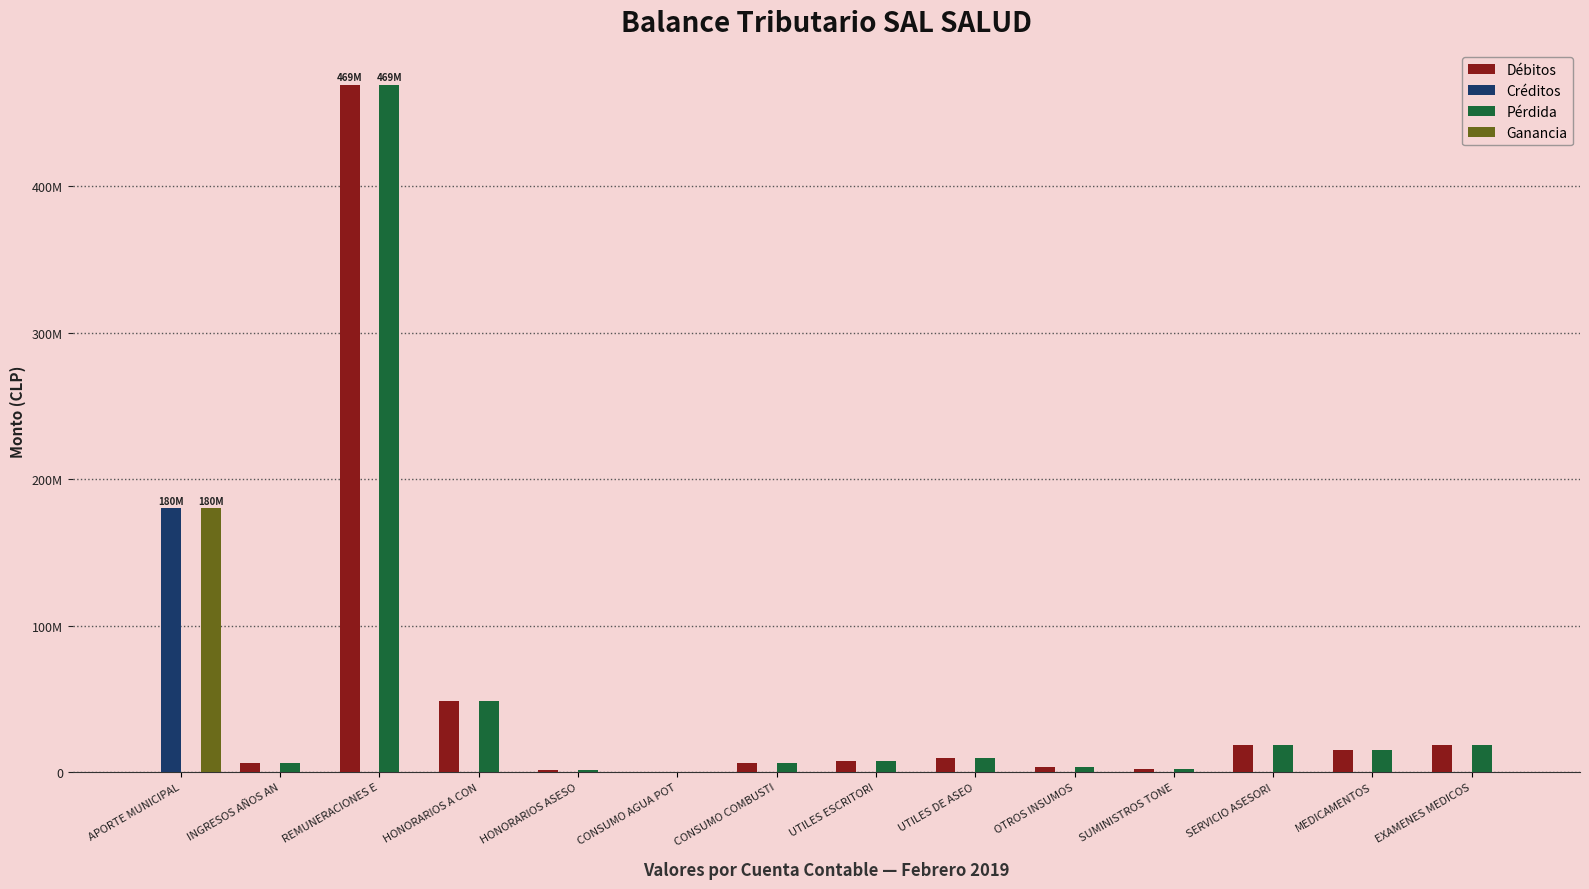

At which category does the chart reach its minimum across all series?

APORTE MUNICIPAL